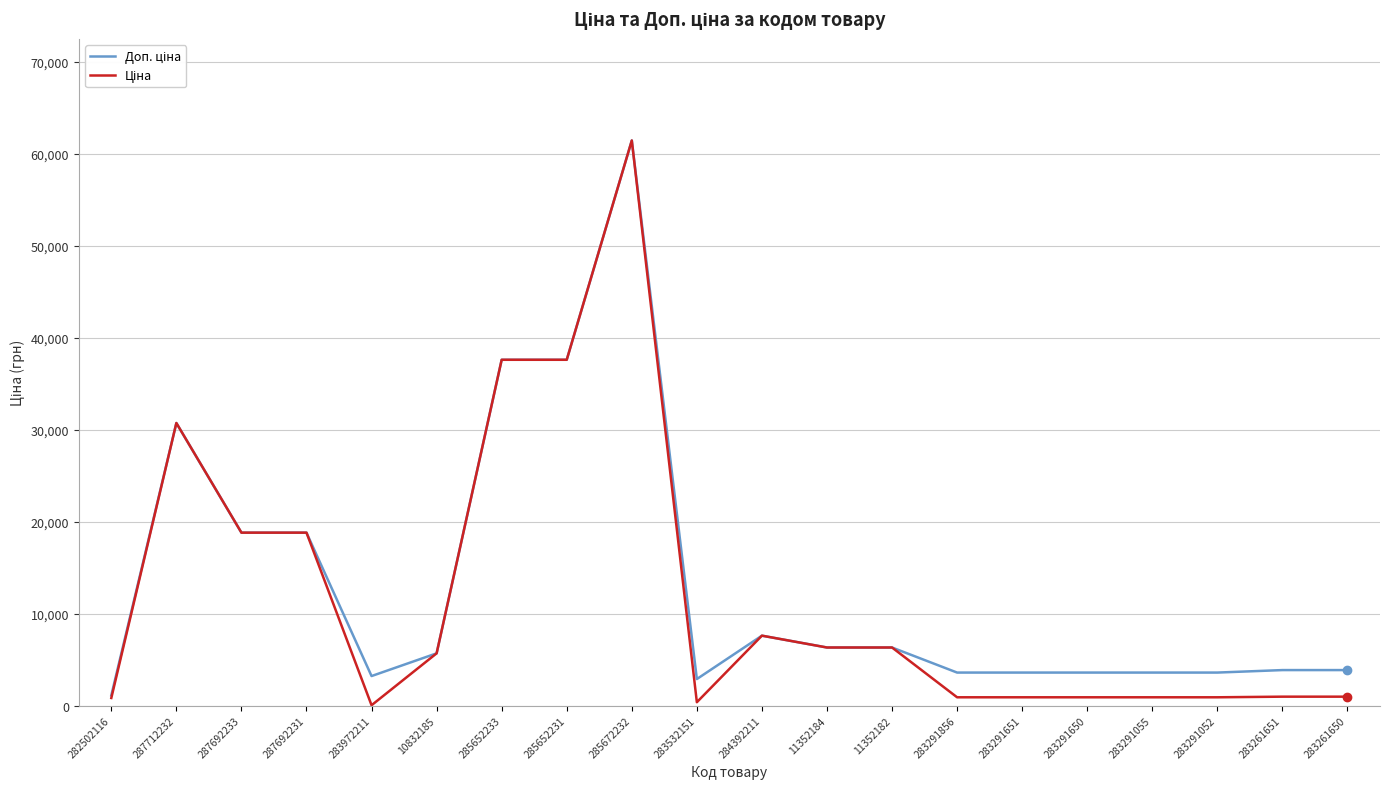

Which category has the highest value across all series?

285672232